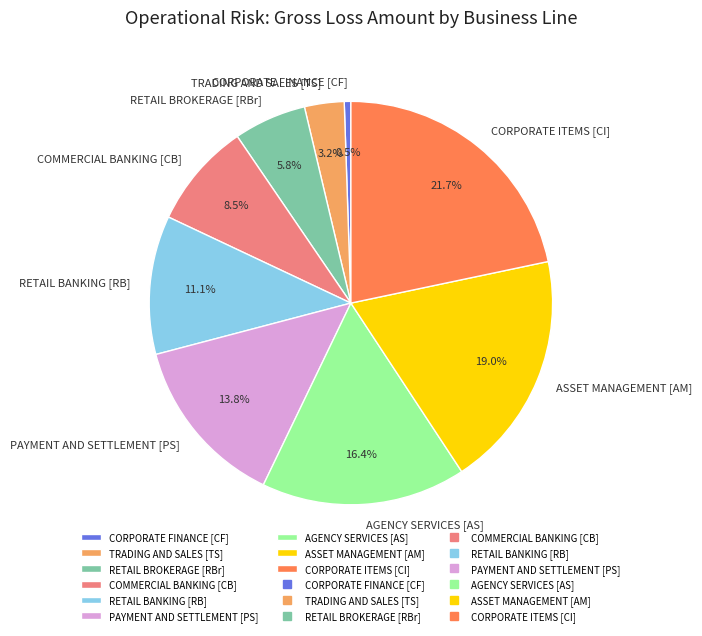

Is PAYMENT AND SETTLEMENT [PS] the majority of the pie?

No